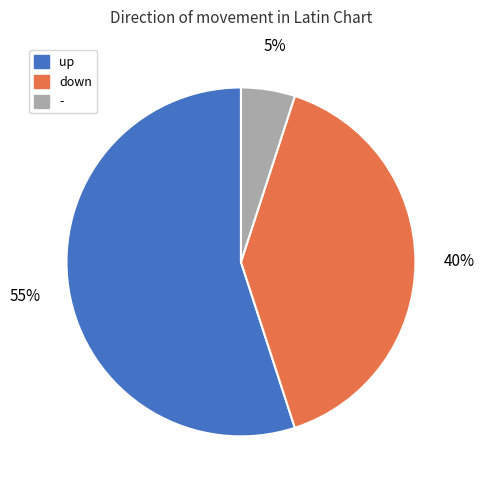

Count the number of slices in the pie.

3